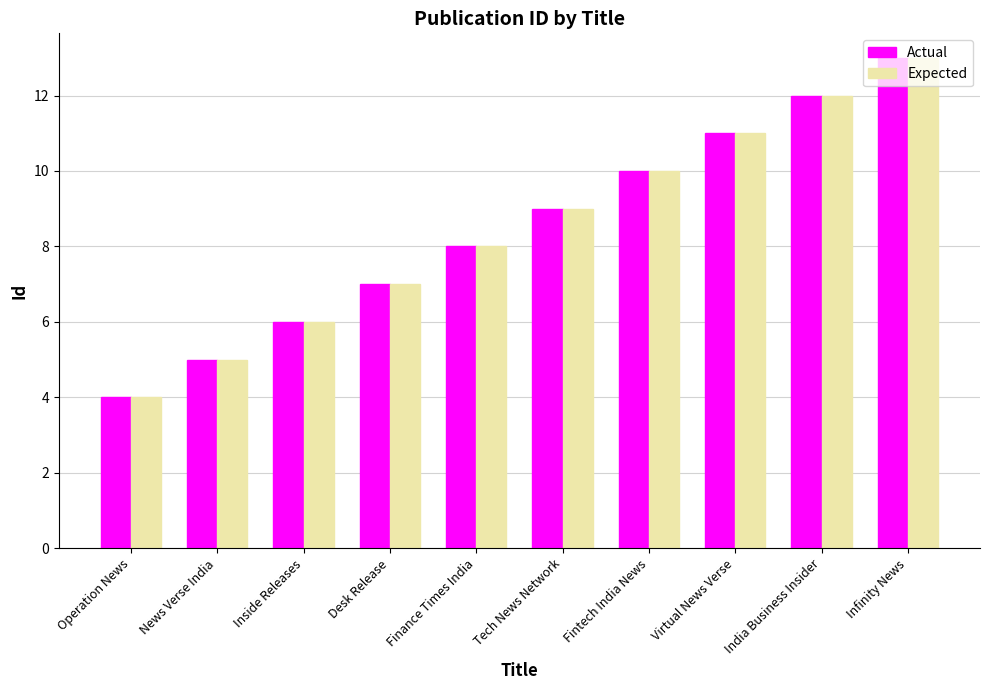

At which label is Expected closest to 8?

Finance Times India